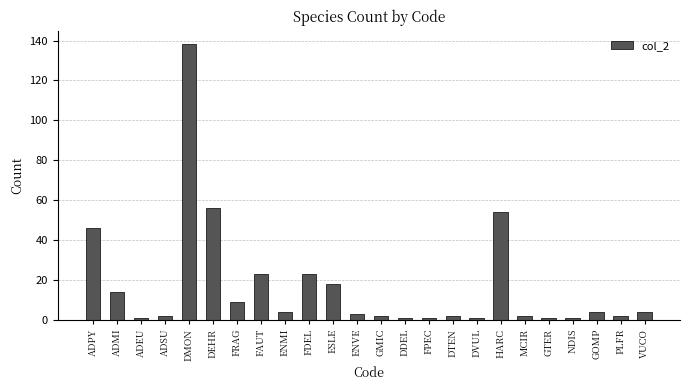

What position from the right is ENMI?

16